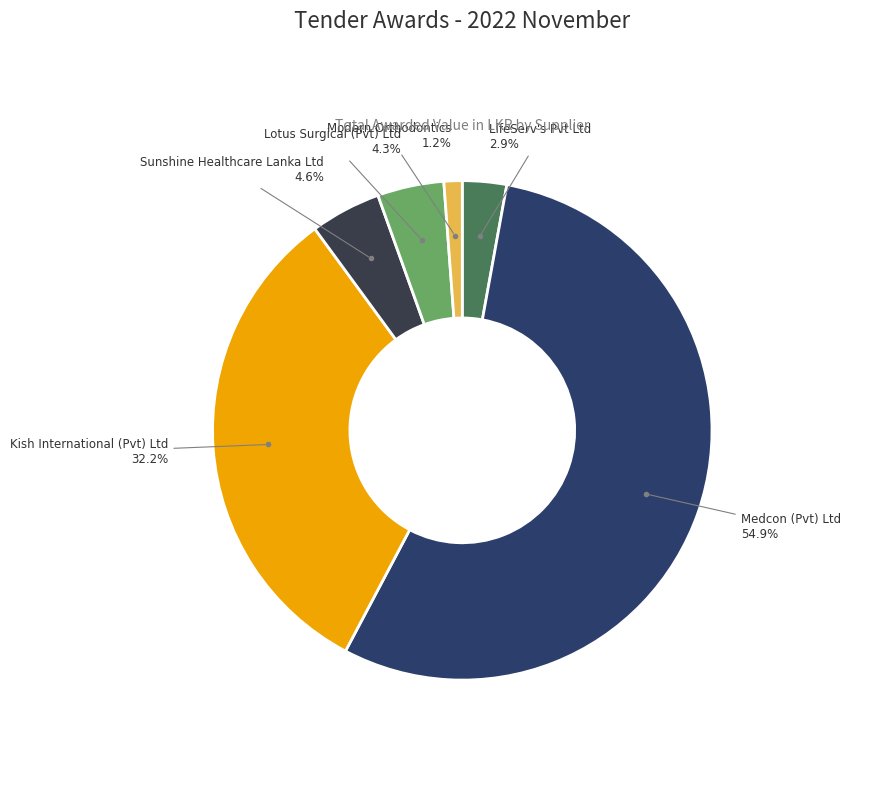

Does Medcon (Pvt) Ltd represent more than half of the total?

Yes